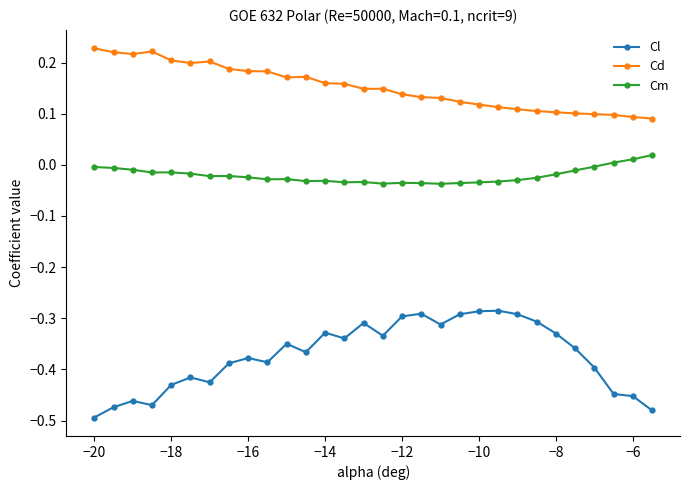

What are all the series names shown in the legend?

Cl, Cd, Cm